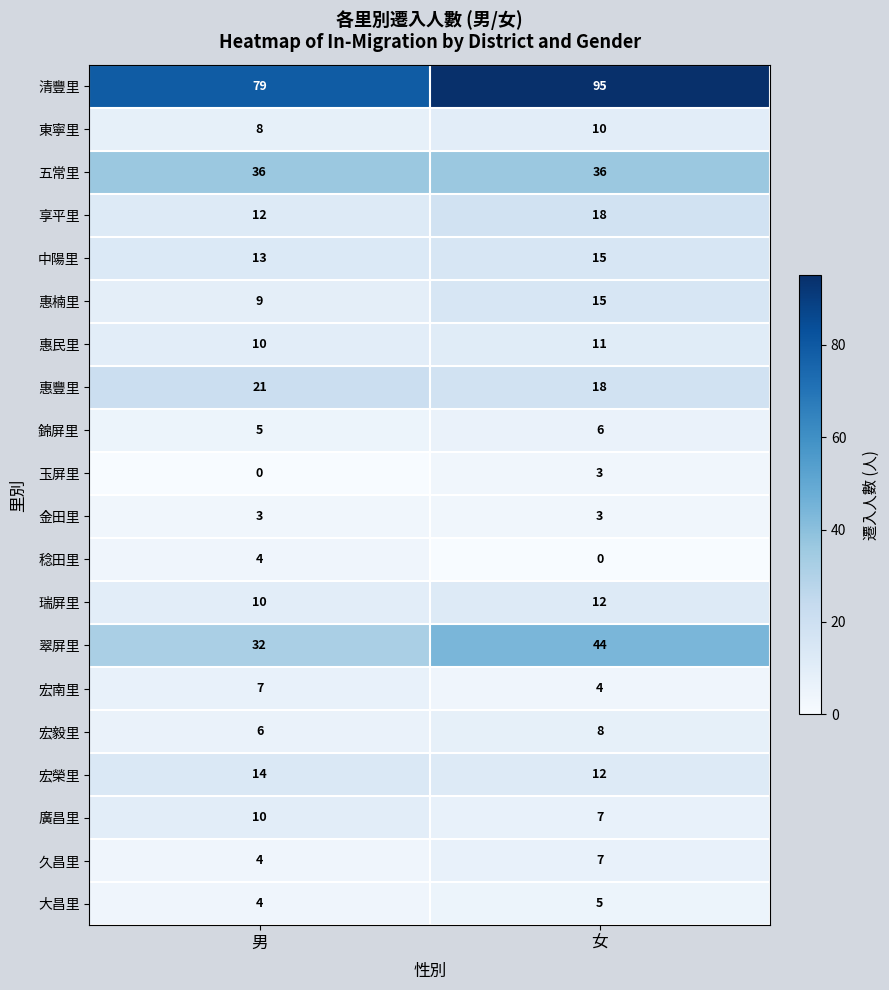

What is the maximum value for 宏南里?

7